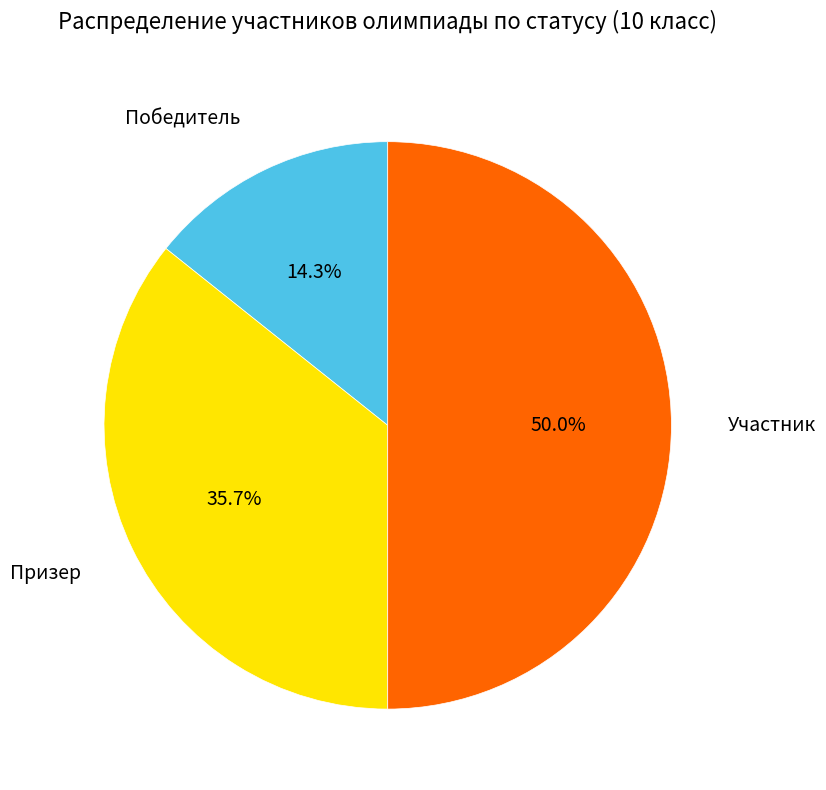

Count the number of slices in the pie.

3